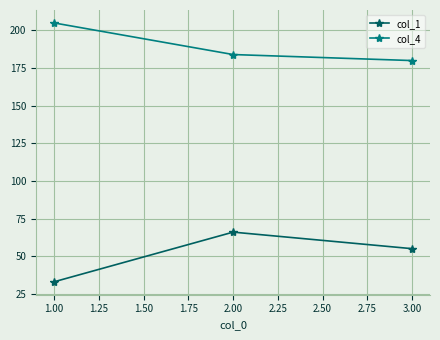

Which series has the largest total across all categories?

col_4